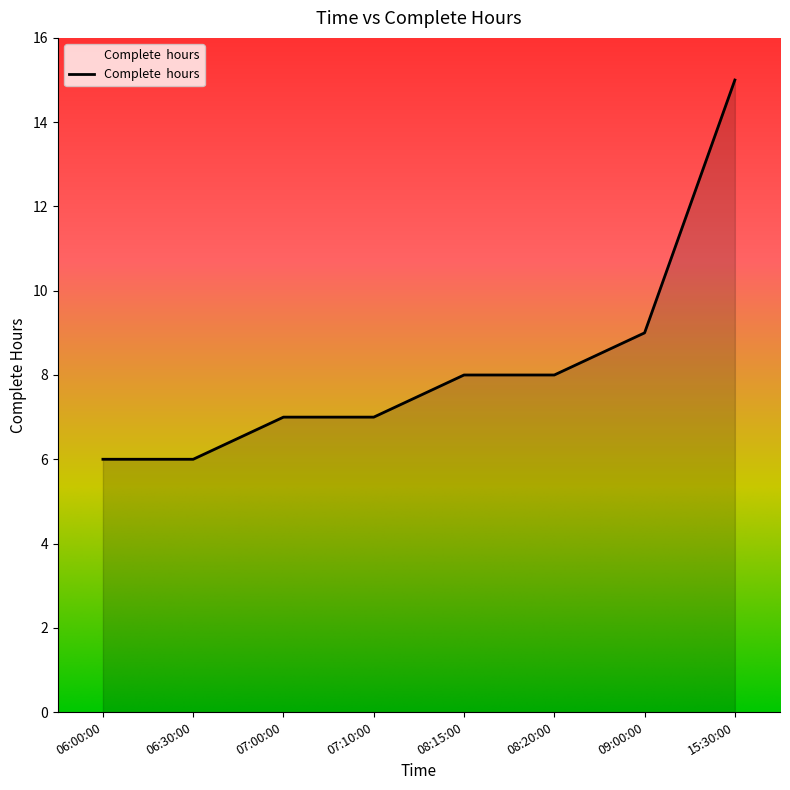

What is the change in value from 08:15:00 to 15:30:00?

+7